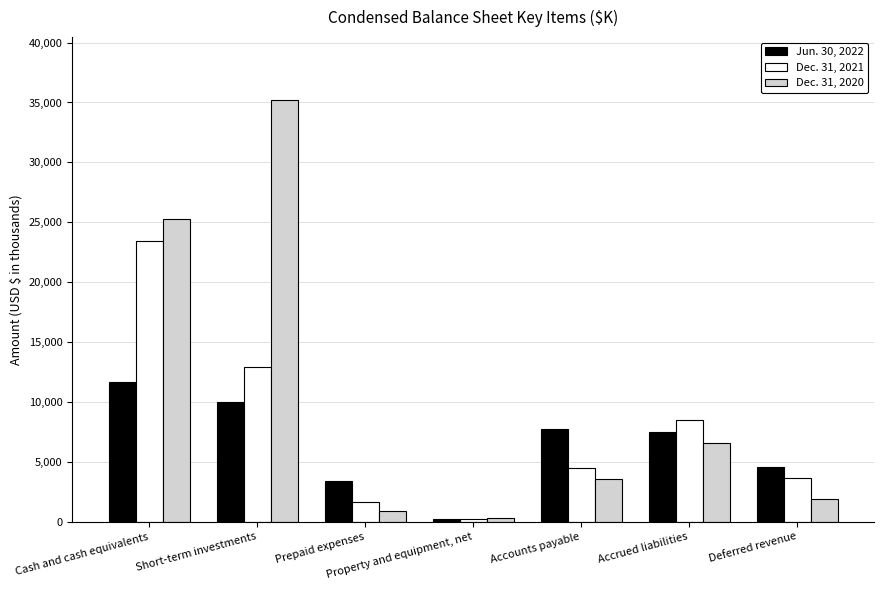

What is the smallest value displayed?

190